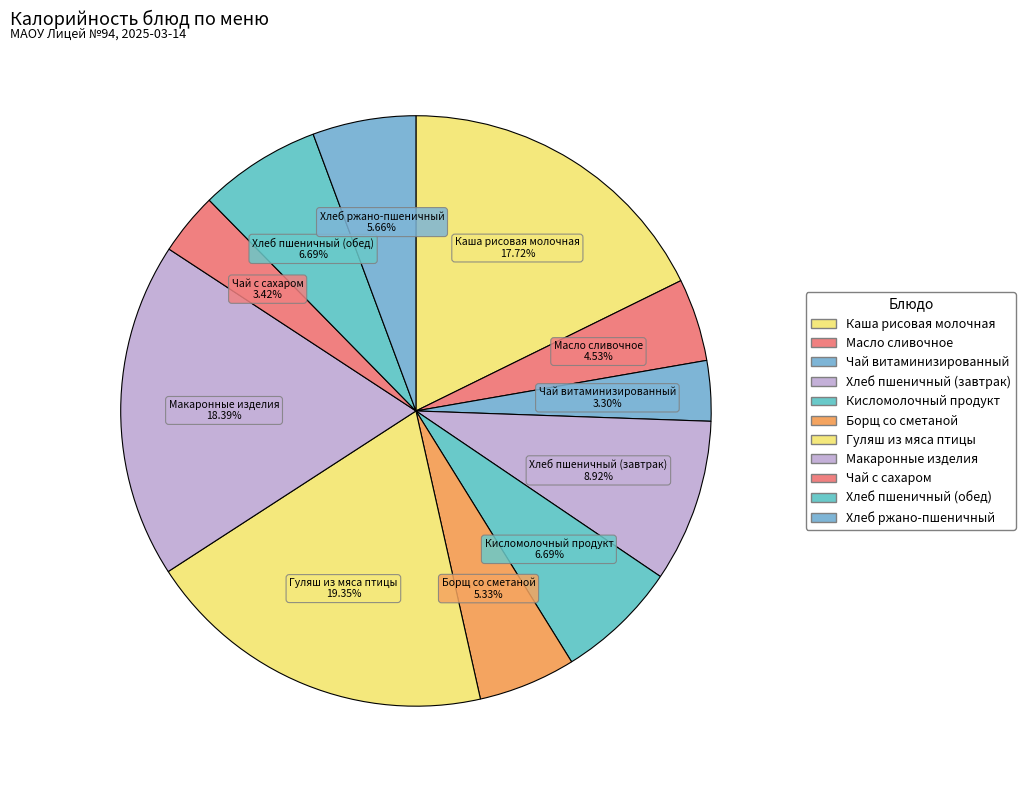

Is there a majority slice in this chart?

No